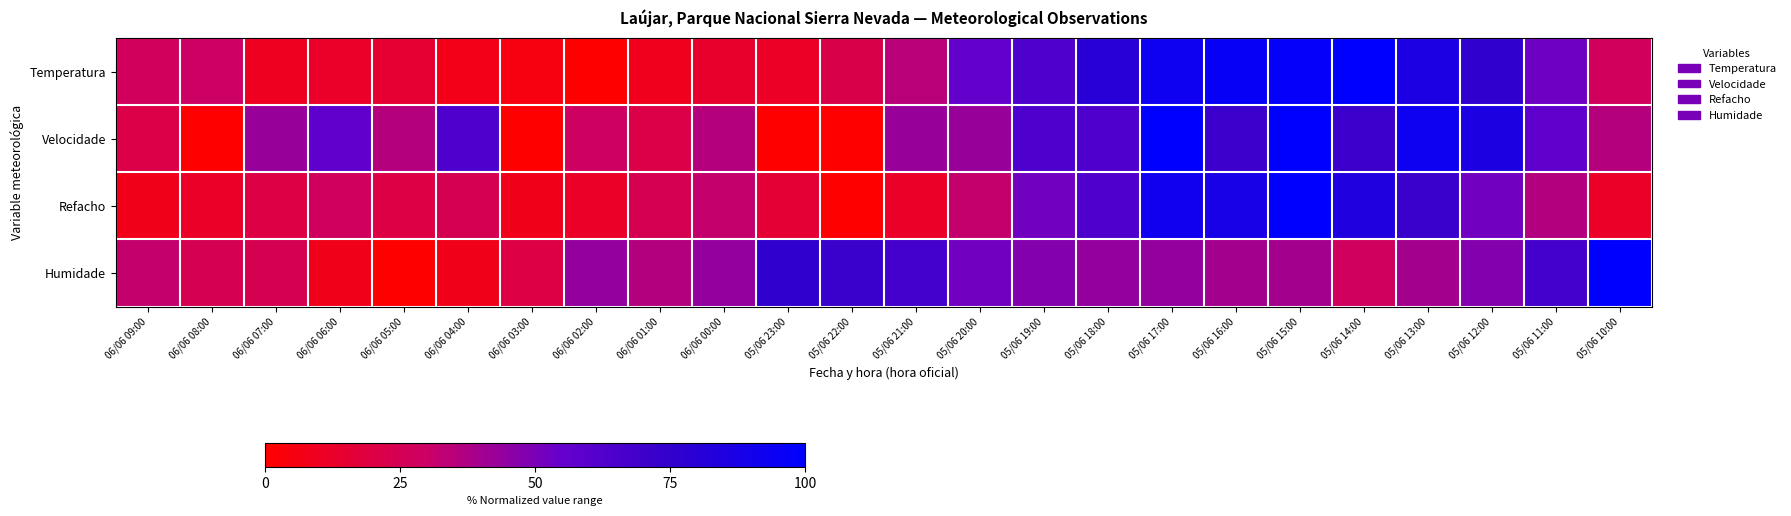

Which category has the highest value across all series?

05/06 14:00